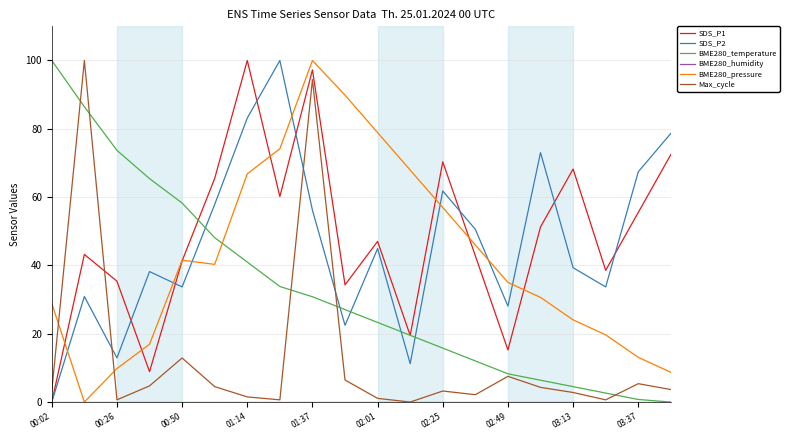

What is the maximum value for BME280_temperature?

100.0